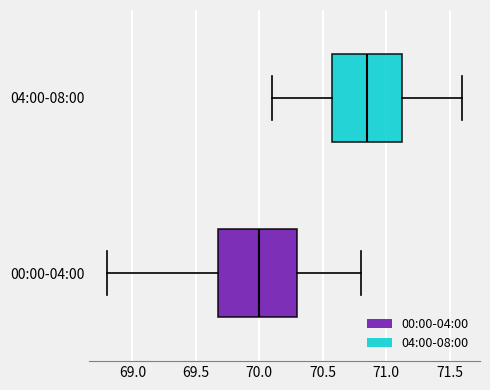

Reading bottom to top, read every box against the x-axis: the position of its median line, the range the box covers, and the ends of its whiskers. The values are not printed on the chart, so give them approximately, as read against the axis.

00:00-04:00: median 70.00, box 69.70 to 70.30, whiskers 68.80 to 70.80
04:00-08:00: median 70.85, box 70.60 to 71.15, whiskers 70.10 to 71.60